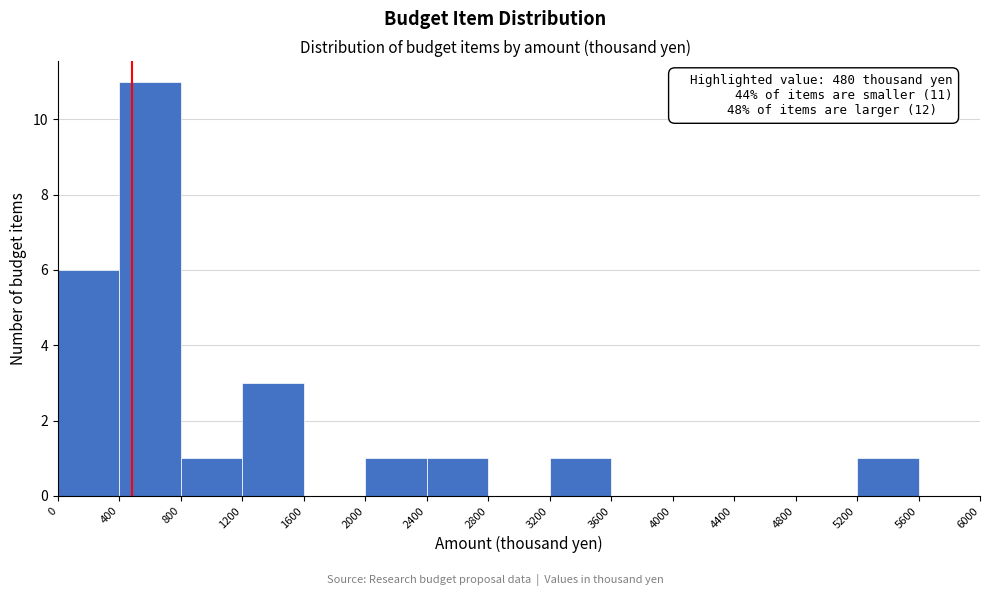

Which range on the x-axis has the tallest bar?

400 to 800